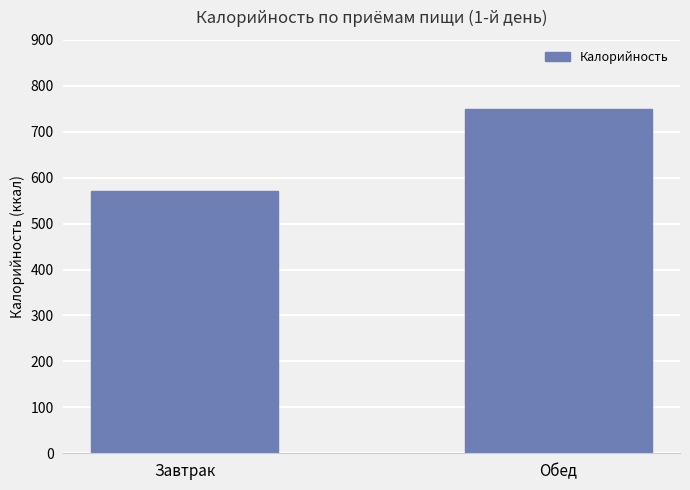

What is the sum of all values?

1322.1